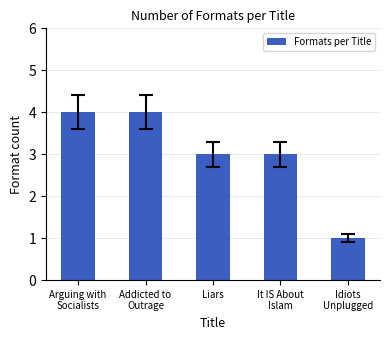

What is the change in value from It IS About
Islam to Idiots
Unplugged?

-2